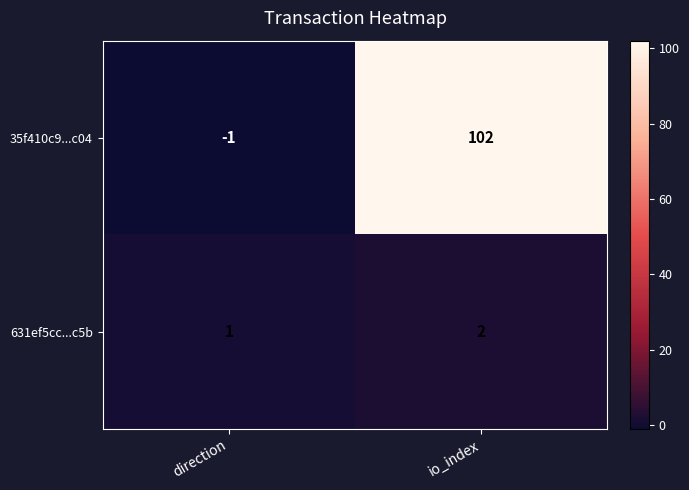

Which series changed the most between direction and io_index?

35f410c9...c04